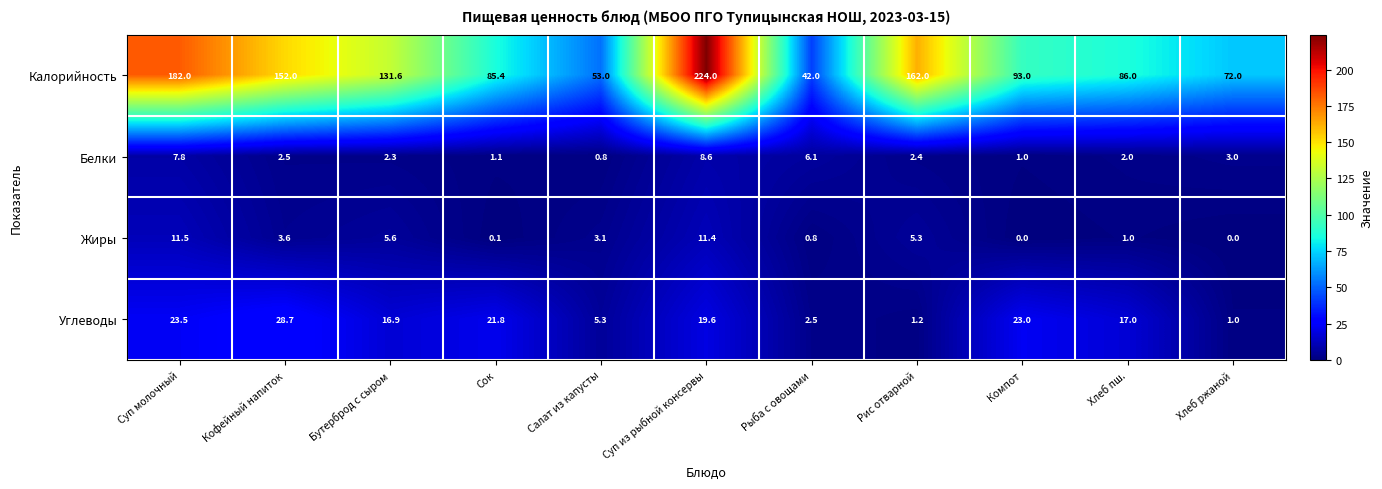

List the labels in order of Калорийность value, largest first.

Суп из рыбной консервы, Суп молочный, Рис отварной, Кофейный напиток, Бутерброд с сыром, Компот, Хлеб пш., Сок, Хлеб ржаной, Салат из капусты, Рыба с овощами